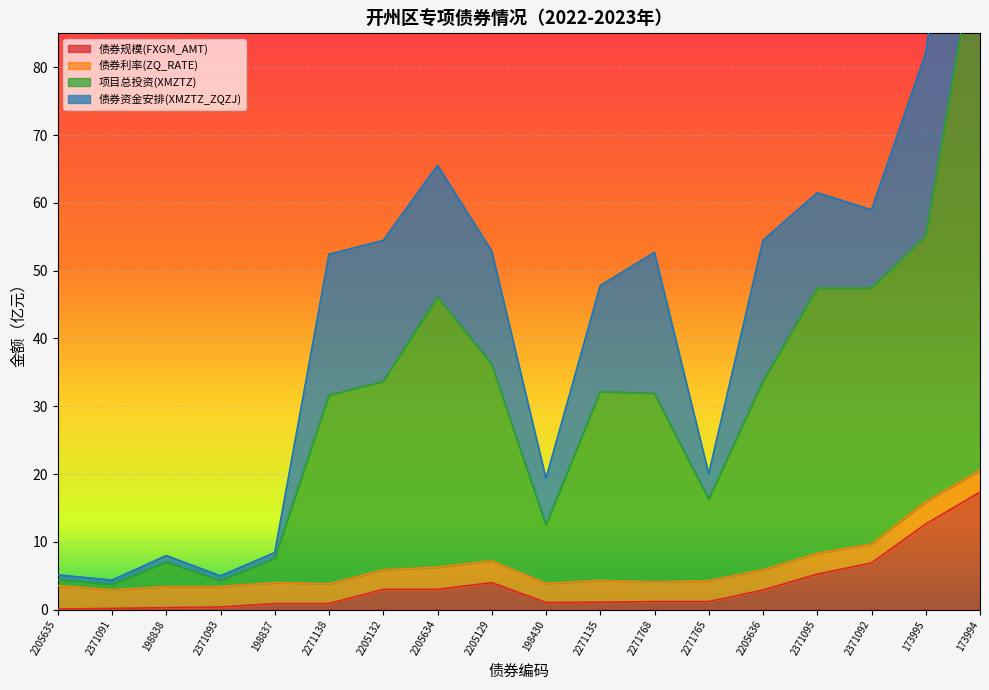

At which label is 项目总投资(XMZTZ) closest to 52?

173995